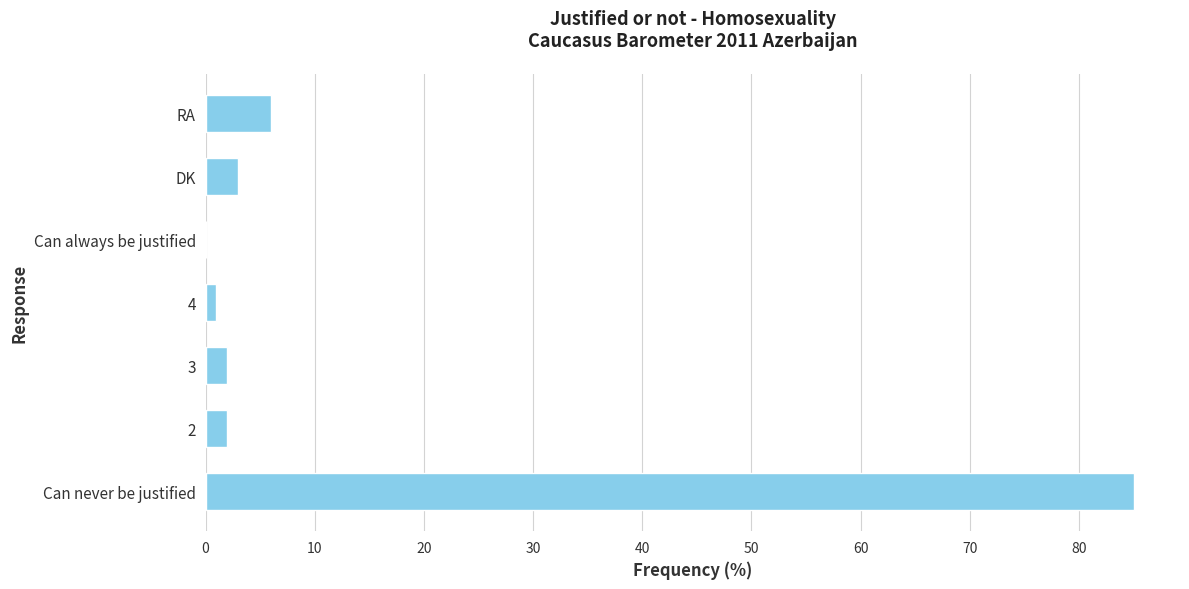

The chart shows a value of -41 at Can always be justified. True or false?

False